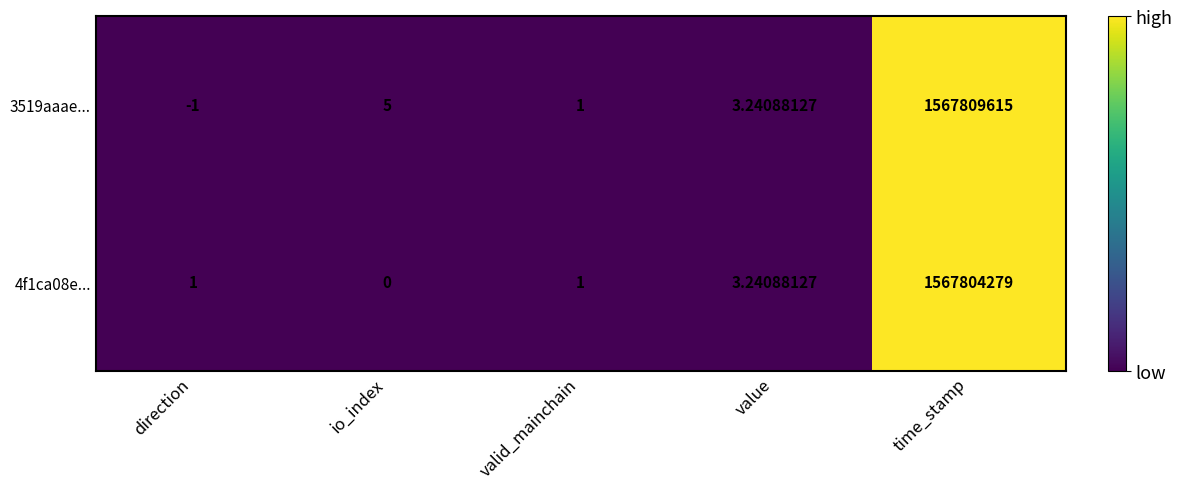

Which category has the lowest value across all series?

direction